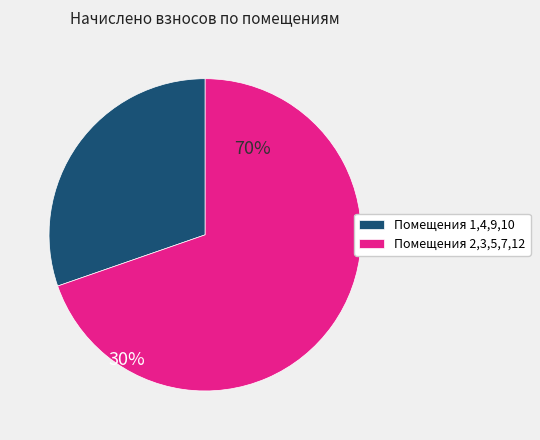

Rank the categories by value from highest to lowest.

Помещения 2,3,5,7,12, Помещения 1,4,9,10